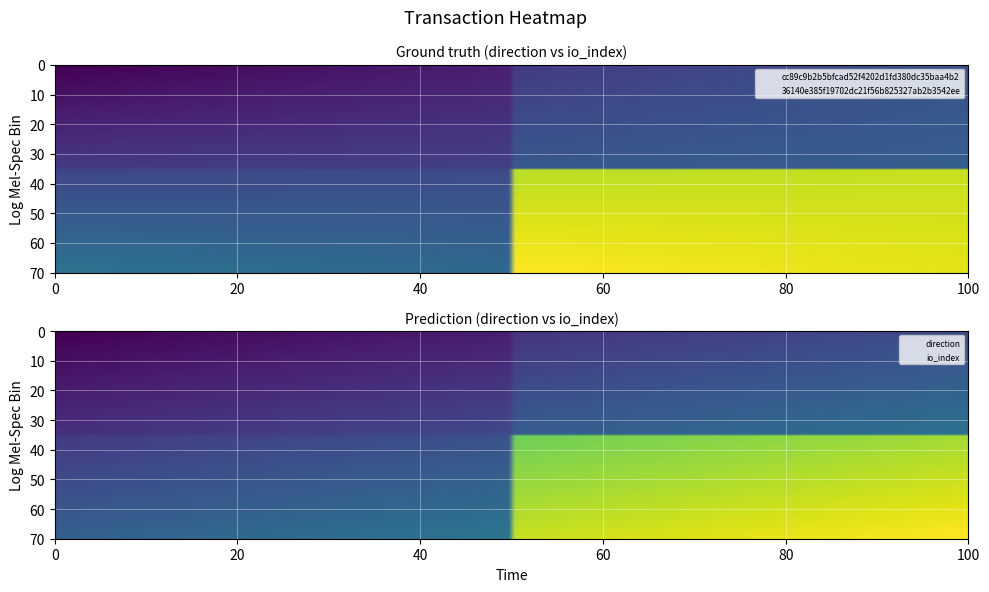

Is the value of cc89c9b2b5bfcad52f4202d1fd380dc35baa4b2 at 1 greater than the value of 36140e385f19702dc21f56b825327ab2b3542ee at 0?

Yes